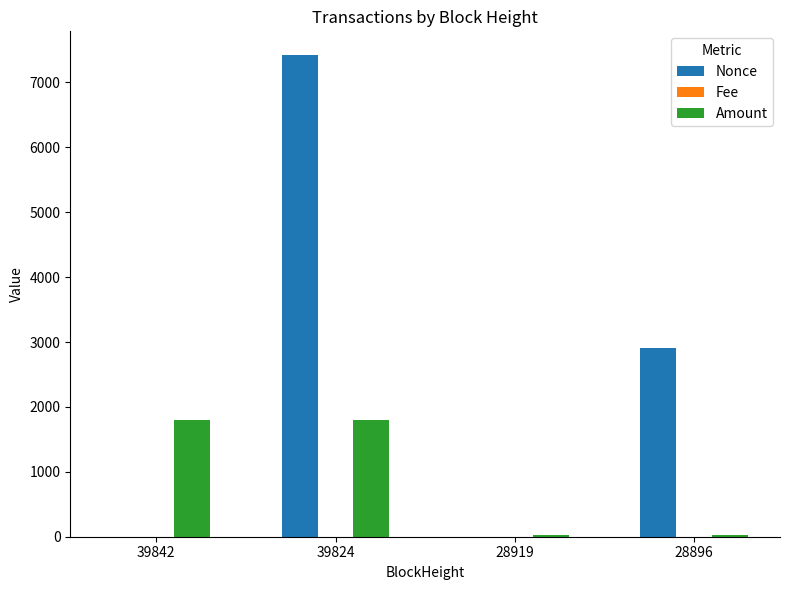

Is it true that Nonce equals 922.8 at 28896?

False